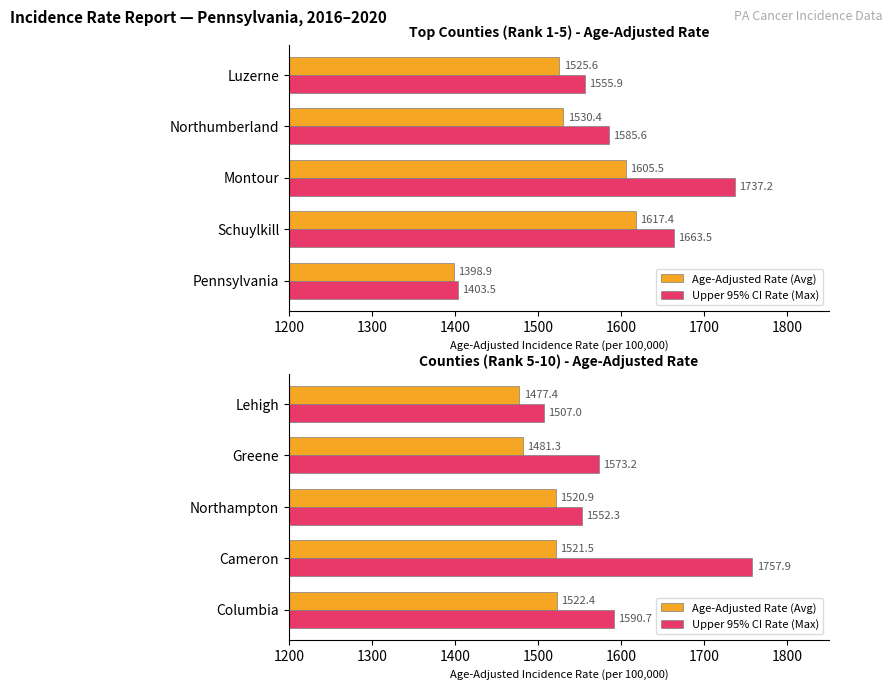

True or false: Upper 95% CI Rate (Max) has a value of 2418.6 at Northampton.

False